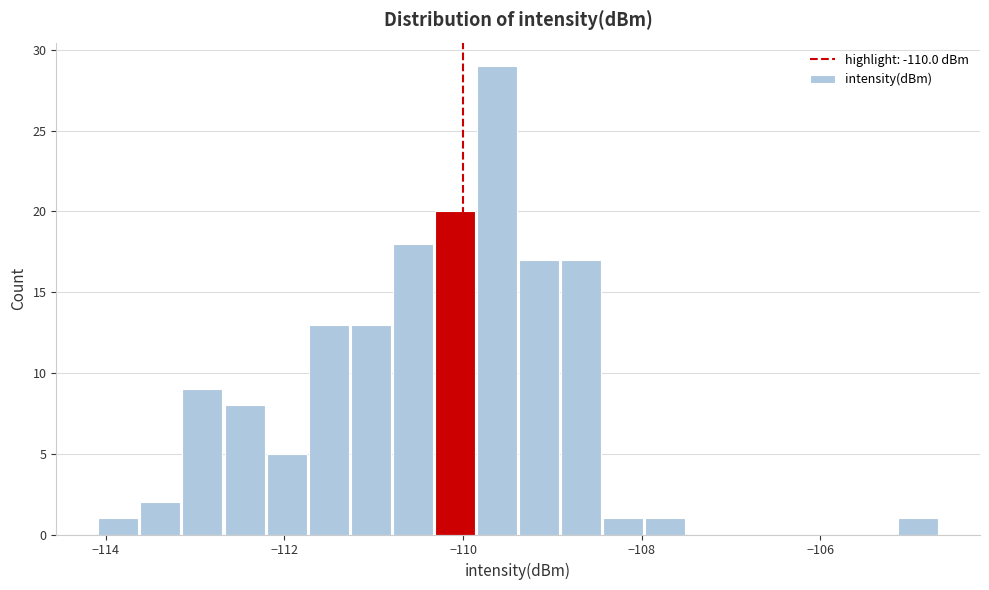

Around what value on the x-axis is the tallest bar? Give the approximate position of its centre, as read against the axis.

-109.6